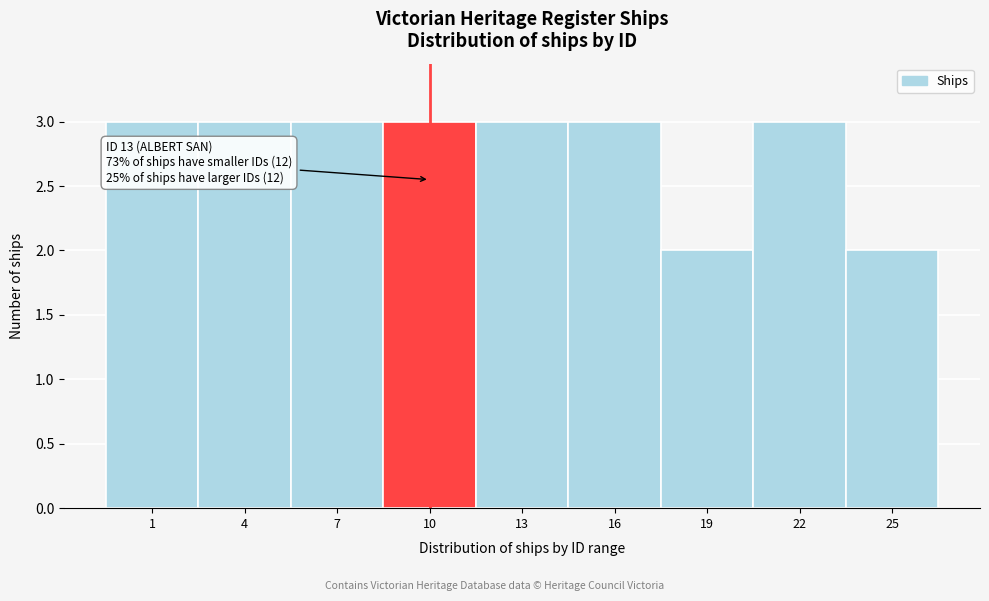

Reading left to right, extract all data points from this chart.

1=3	4=3	7=3	10=3	13=3	16=3	19=2	22=3	25=2